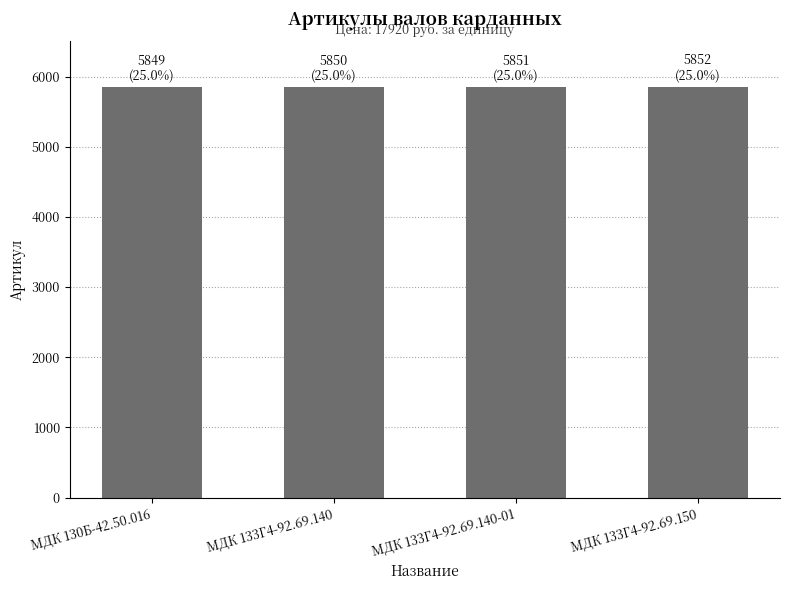

The value at МДК 133Г4-92.69.140-01 is 1922. True or false?

False